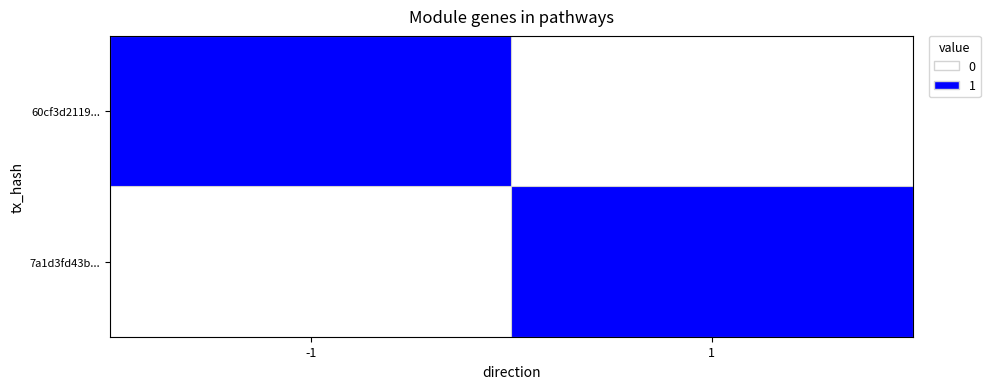

What is the greatest value displayed?

1